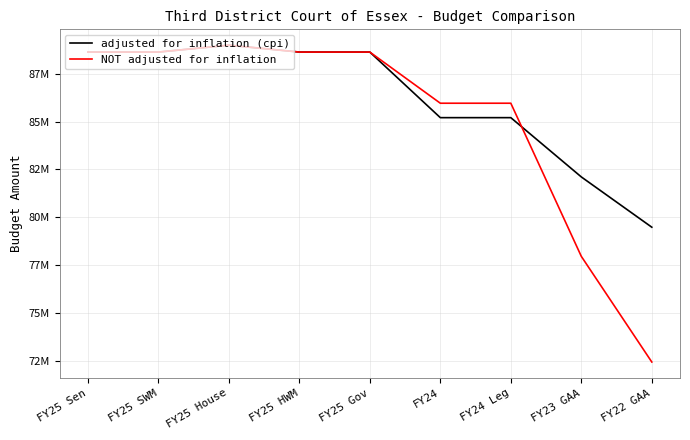

Between FY25 Gov and FY23 GAA, which is larger?

FY25 Gov